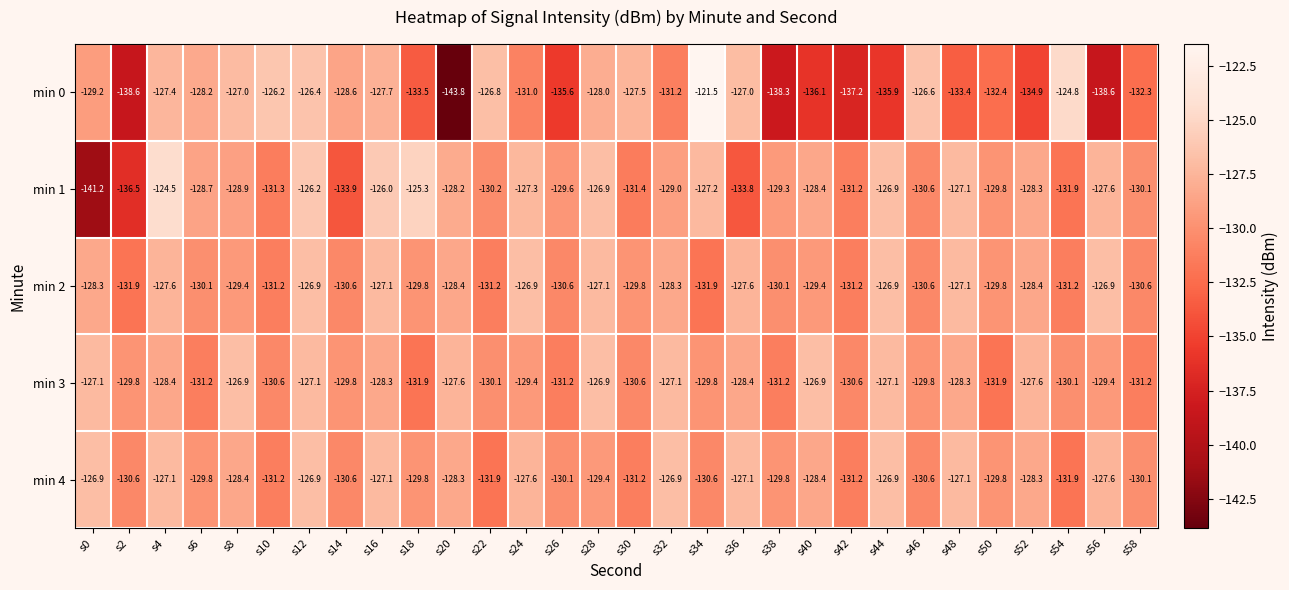

What is the average value of the min 4 series?

-129.1